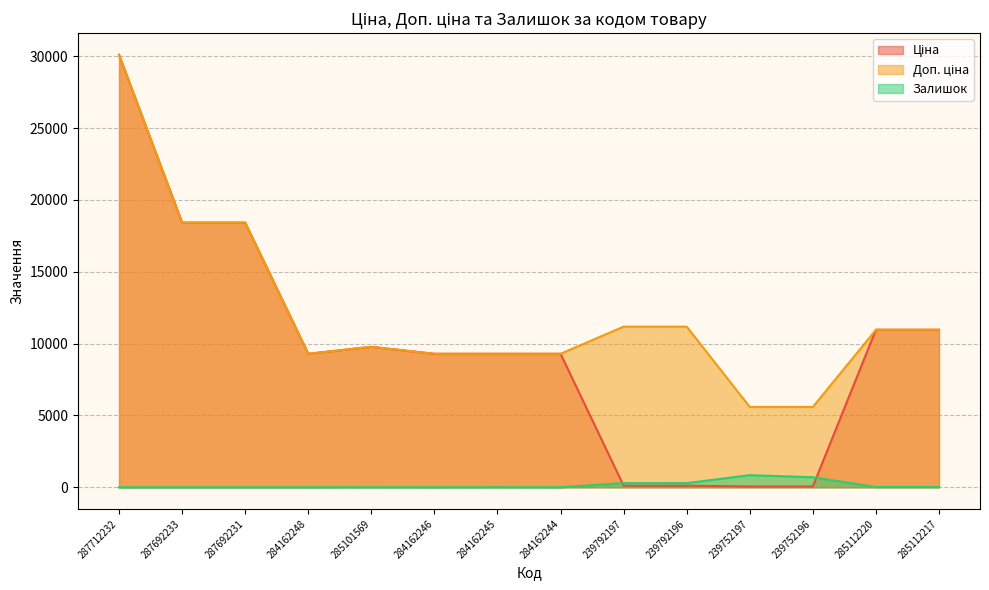

How many interior local peaks does the Залишок series have?

3